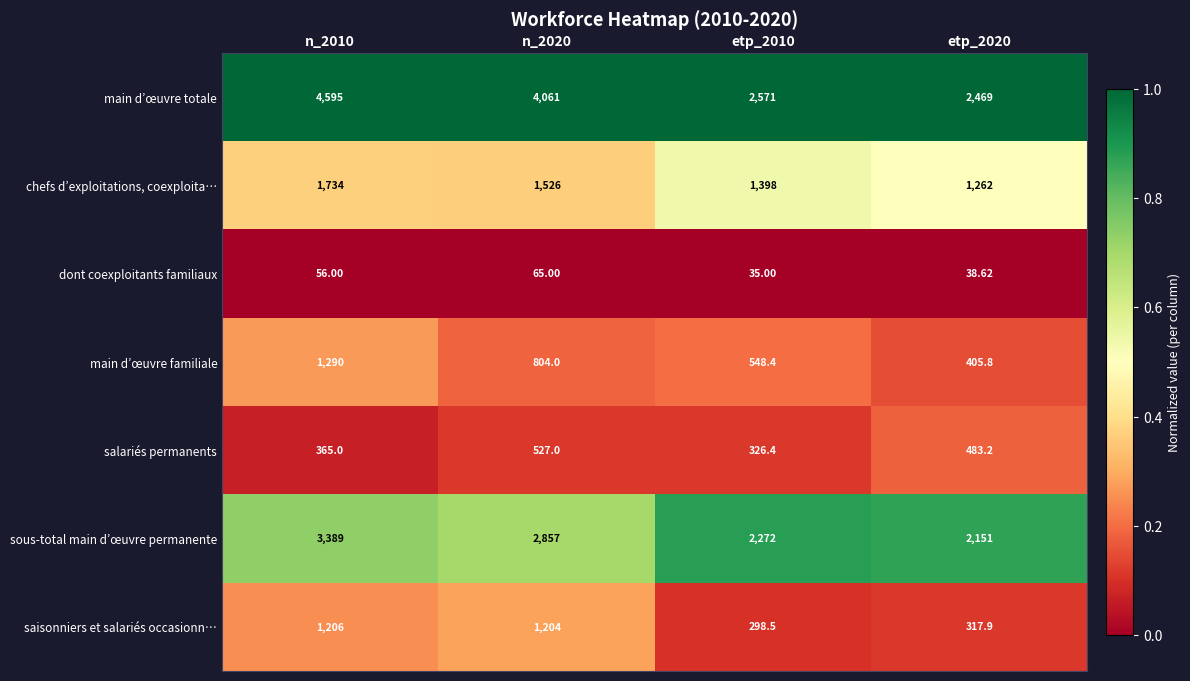

Which series has the largest total across all categories?

main d’œuvre totale